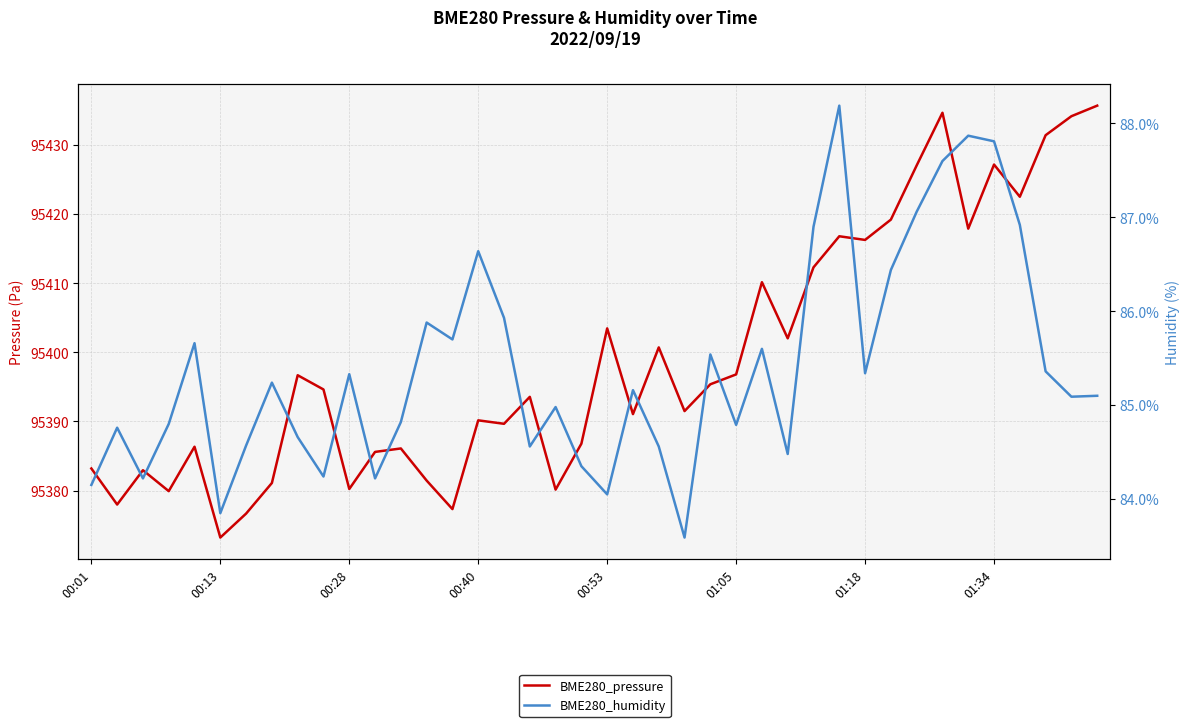

Is it true that BME280_humidity equals 121.4 at 16?

False